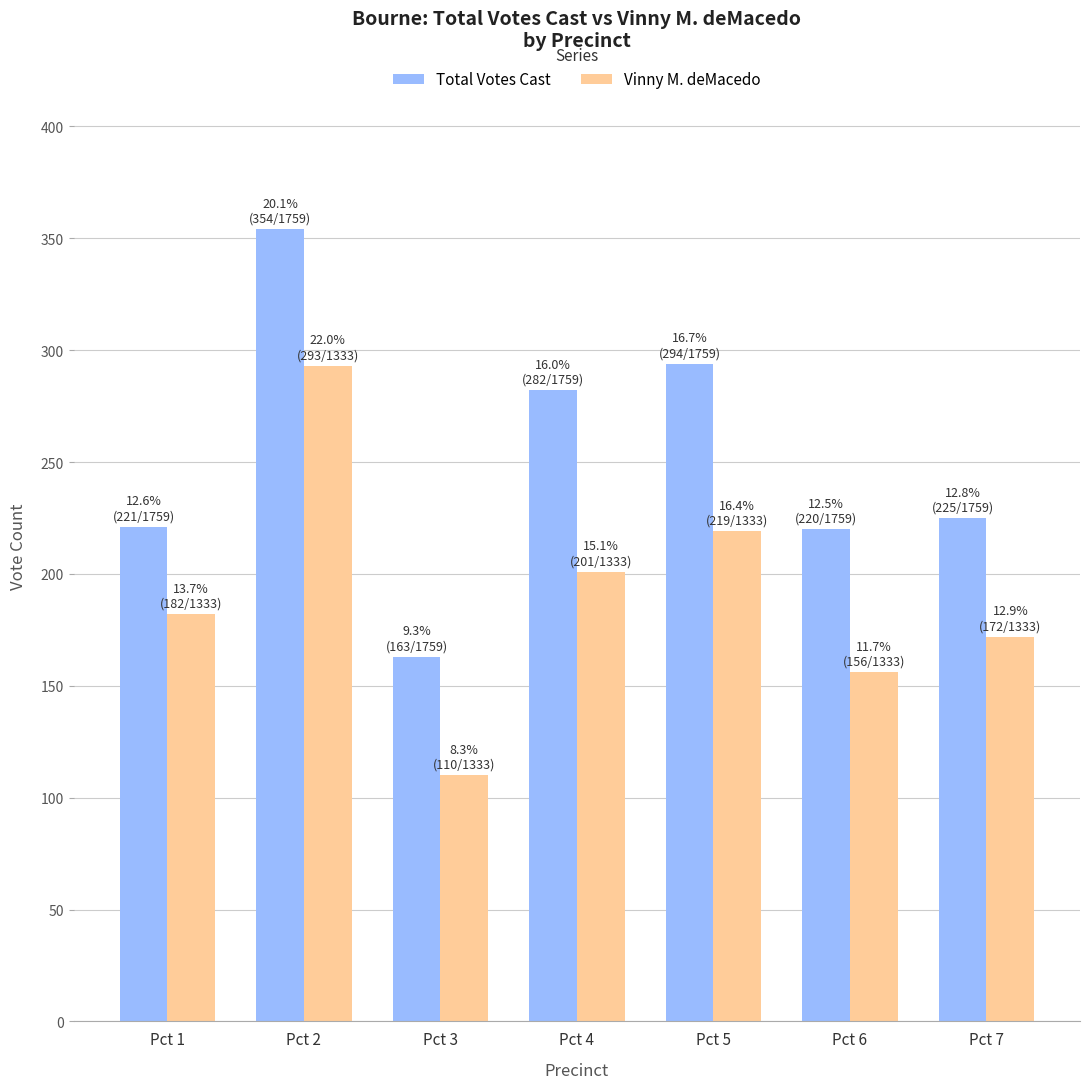

Which series has the largest total across all categories?

Total Votes Cast